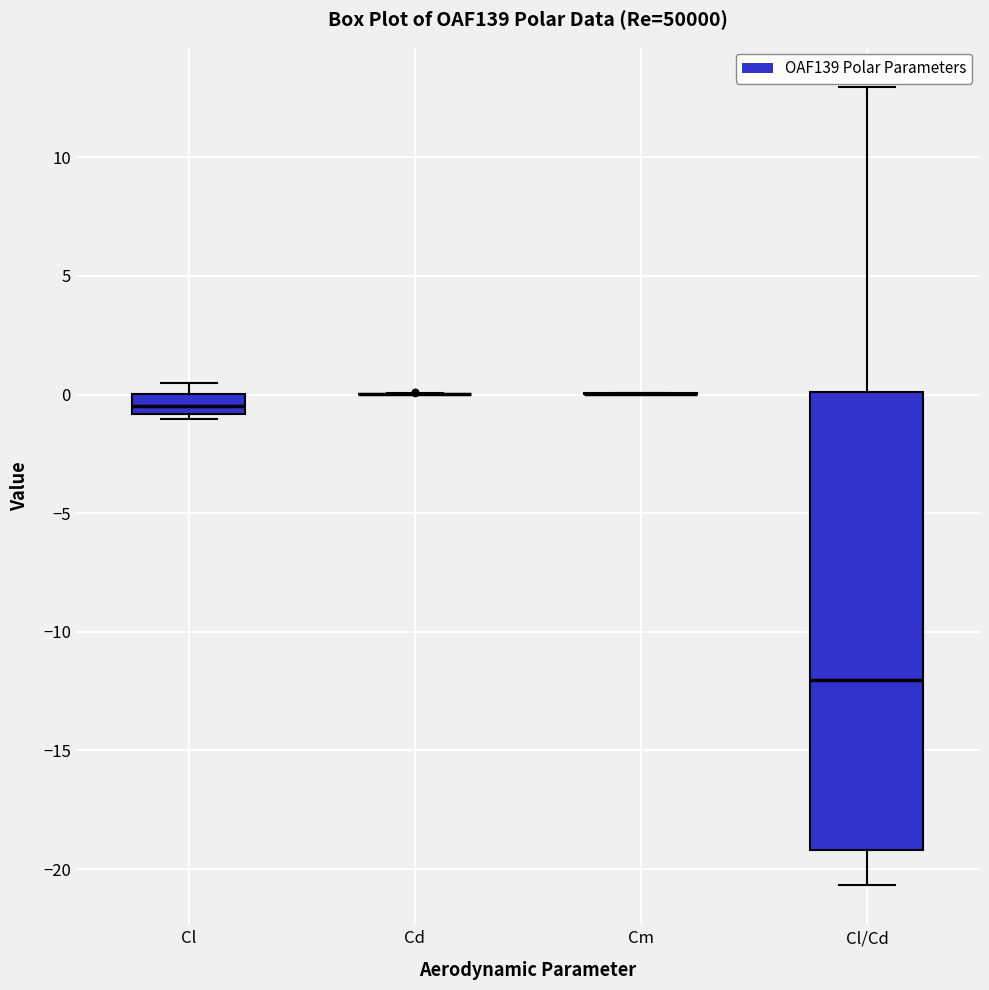

Comparing the boxes themselves (not the whiskers), which one is the tallest?

Cl/Cd